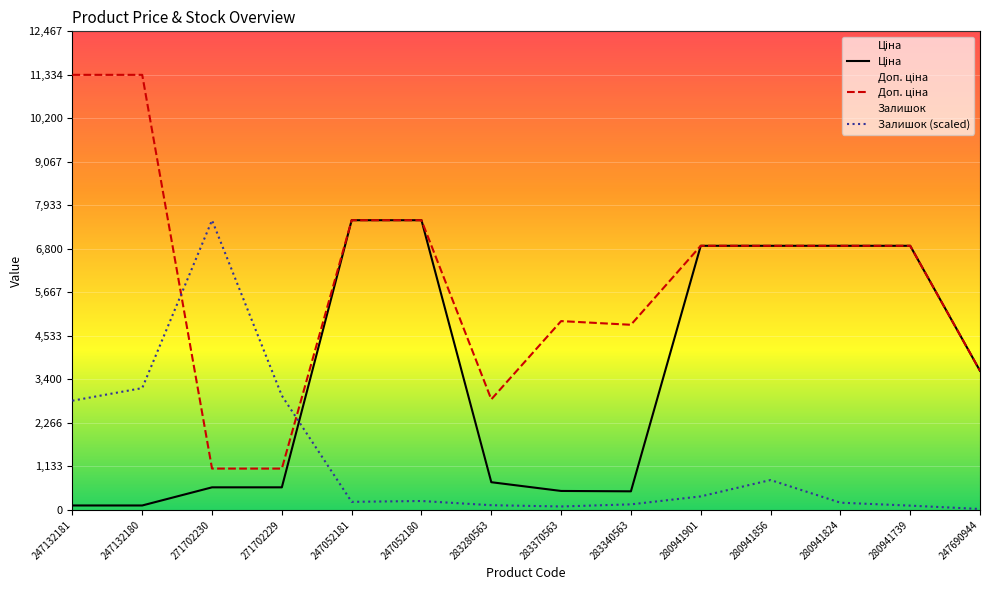

The Доп. ціна series shows 11334.0 at 247132180. True or false?

True